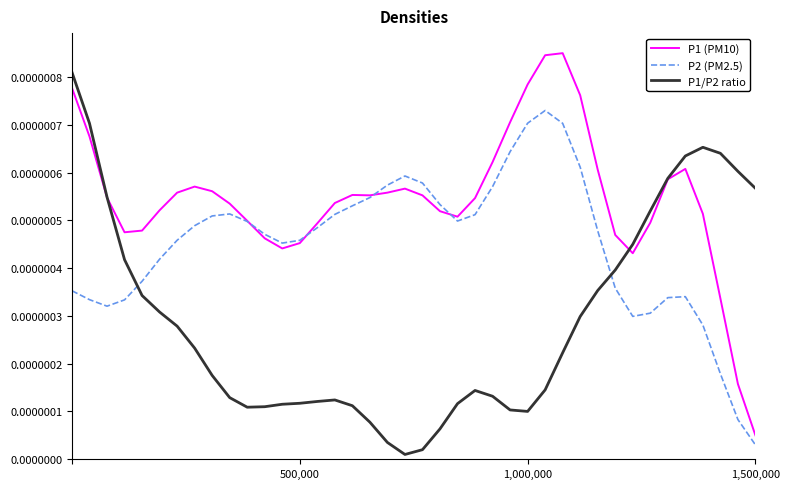

List the series in order of their peak value, highest first.

P1 (PM10), P1/P2 ratio, P2 (PM2.5)